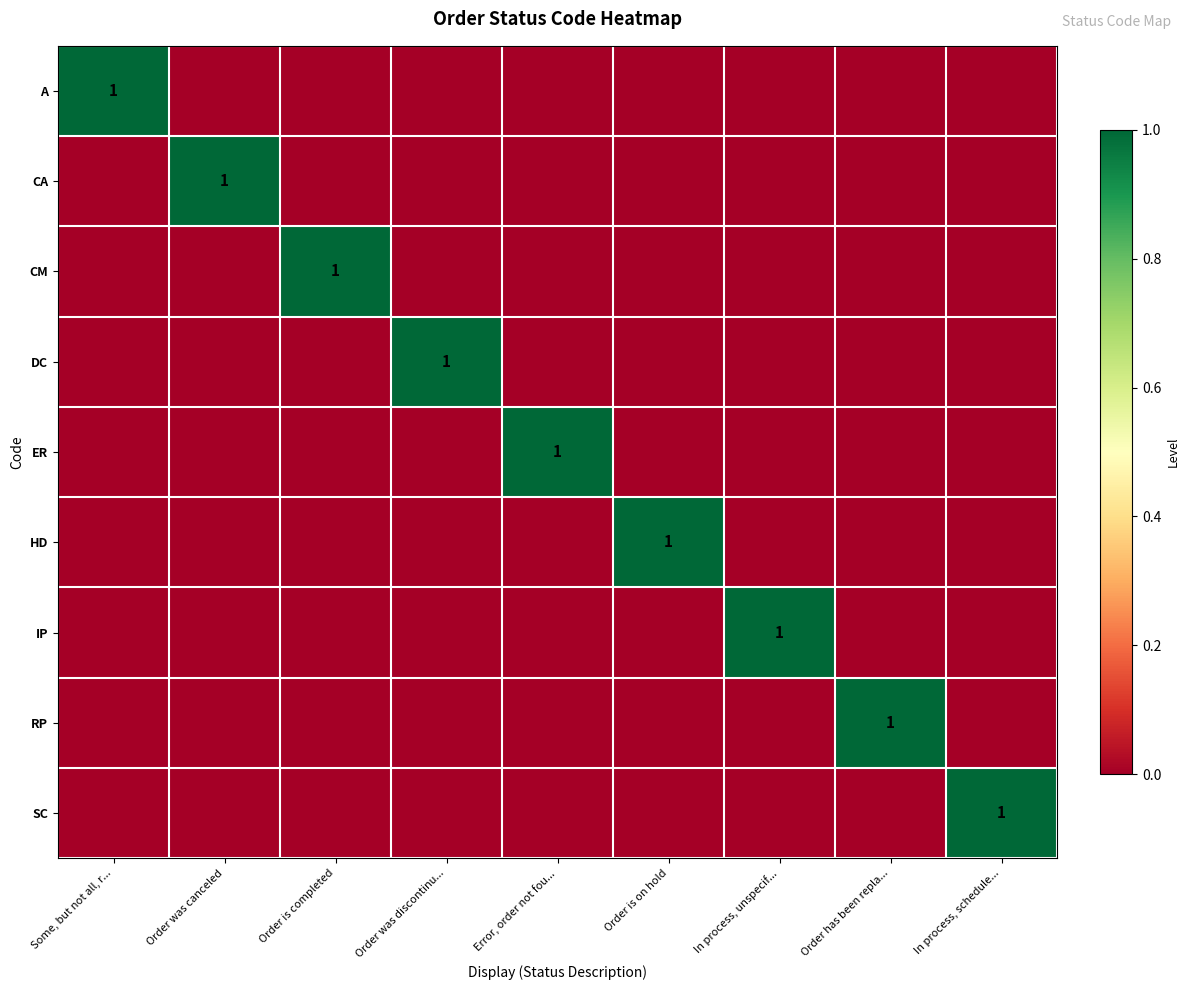

What is the difference between the maximum and minimum values in the IP series?

1